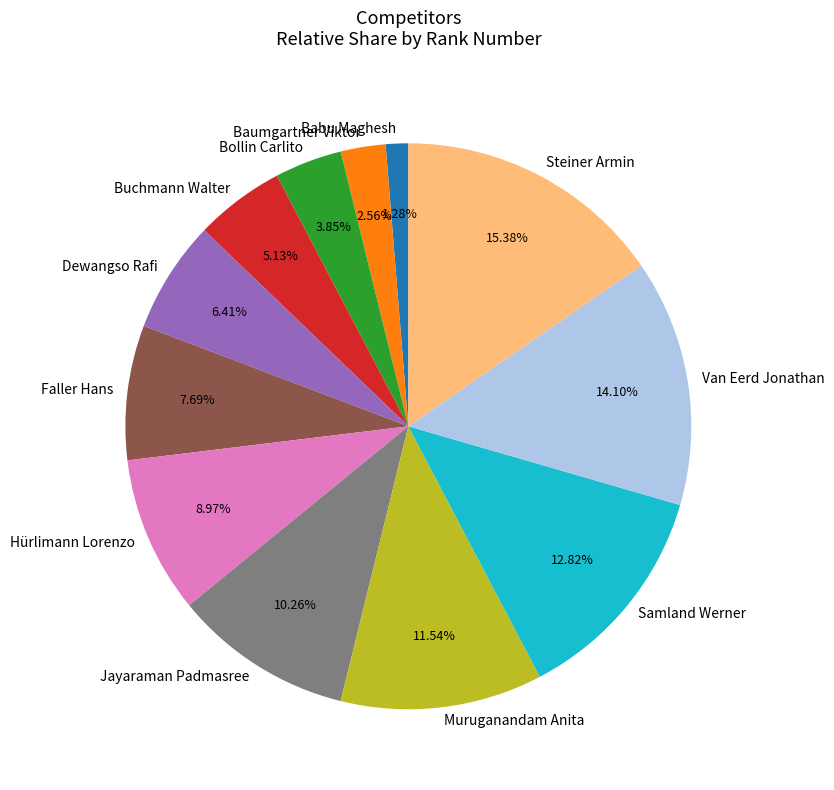

Rank the categories by value from highest to lowest.

Steiner Armin, Van Eerd Jonathan, Samland Werner, Muruganandam Anita, Jayaraman Padmasree, Hürlimann Lorenzo, Faller Hans, Dewangso Rafi, Buchmann Walter, Bollin Carlito, Baumgartner Viktor, Babu Maghesh